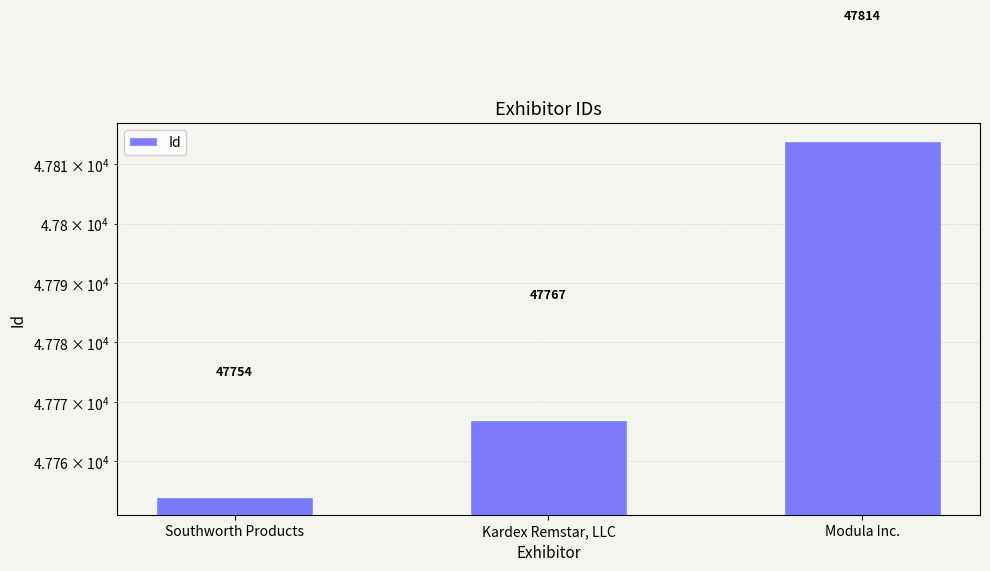

Reading left to right, transcribe all the data shown in this chart.

47754	47767	47814